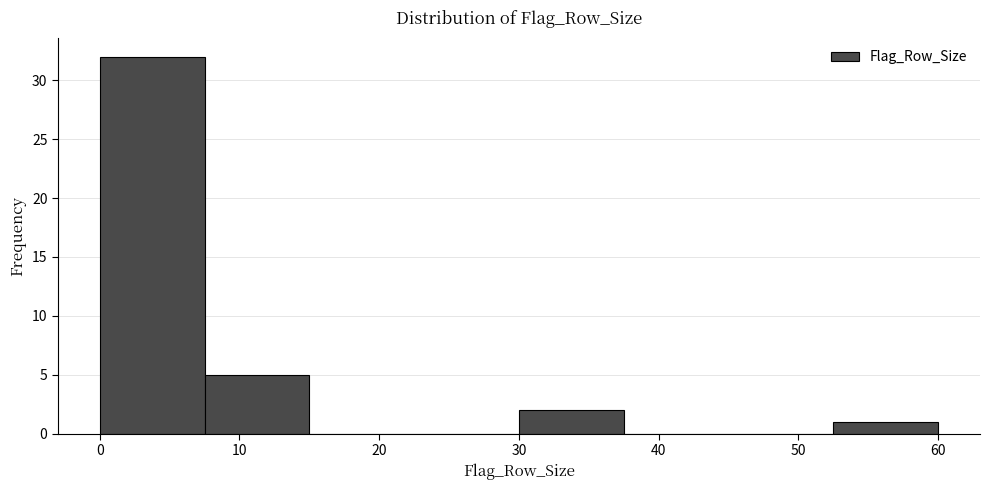

Reading left to right, transcribe this chart: for each bar, give the range it covers on the x-axis and its height. Neither the bar edges nor the heights are printed on the chart, so give them approximately, as read against the axes.

0.0 to 7.5: 32
7.5 to 15.0: 5
15.0 to 22.5: 0
22.5 to 30.0: 0
30.0 to 37.5: 2
37.5 to 45.0: 0
45.0 to 52.5: 0
52.5 to 60.0: 1